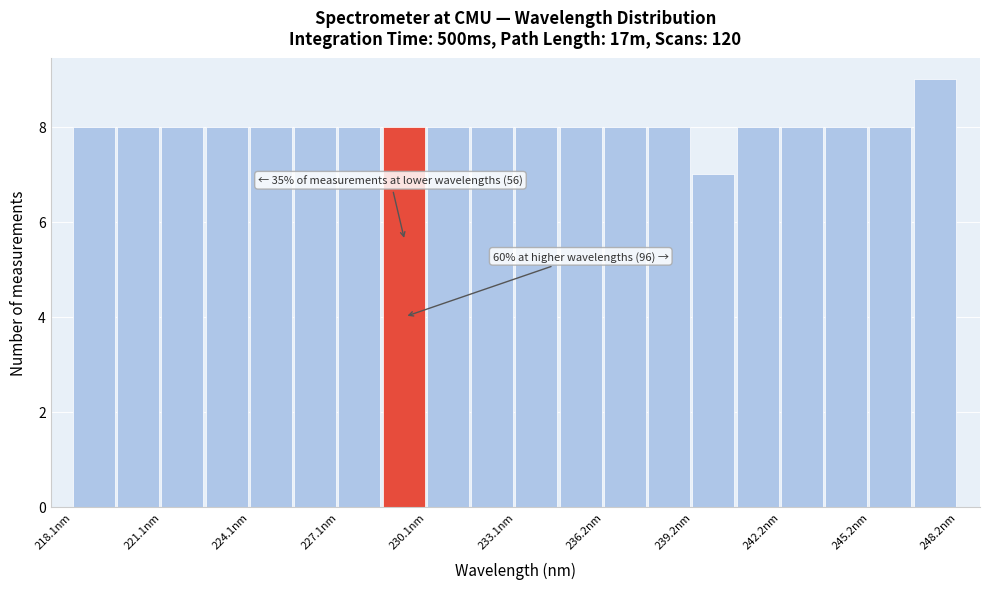

Read against the x-axis, roughly where is the centre of the tallest bar?

247.5